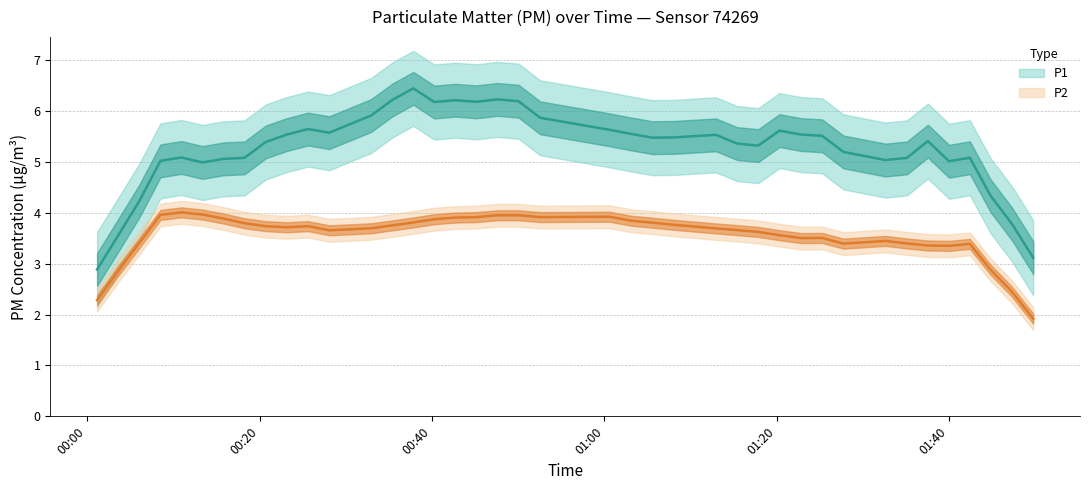

At which category is the sum across all series the highest?

16